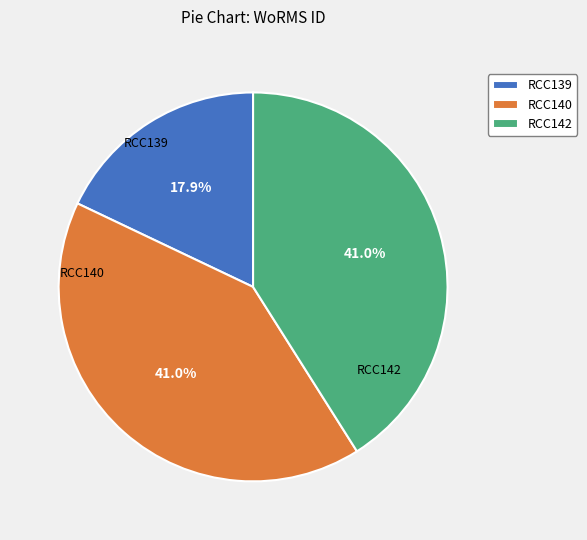

Which slice is the smallest?

RCC139